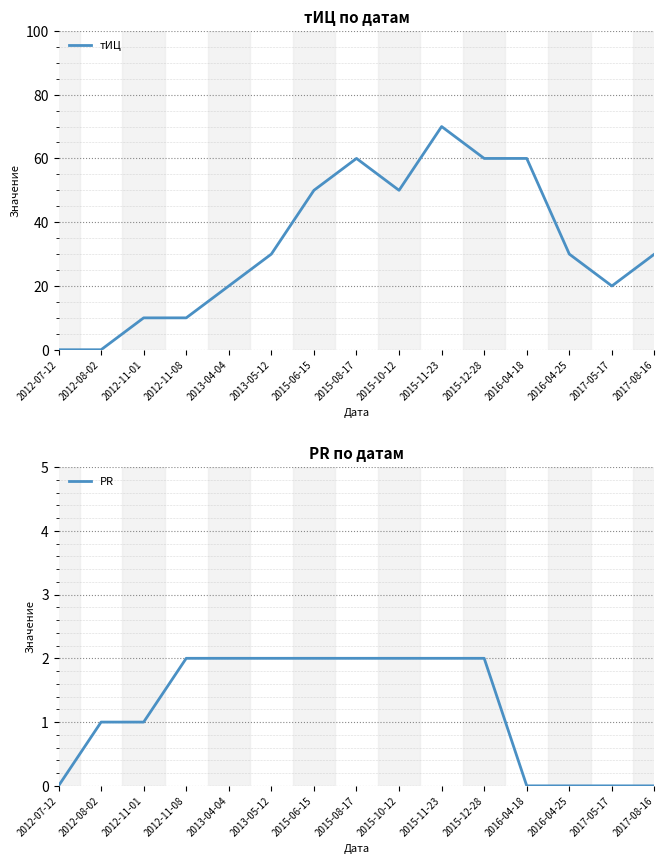

What is the label of the 5th point from the right?

2015-12-28